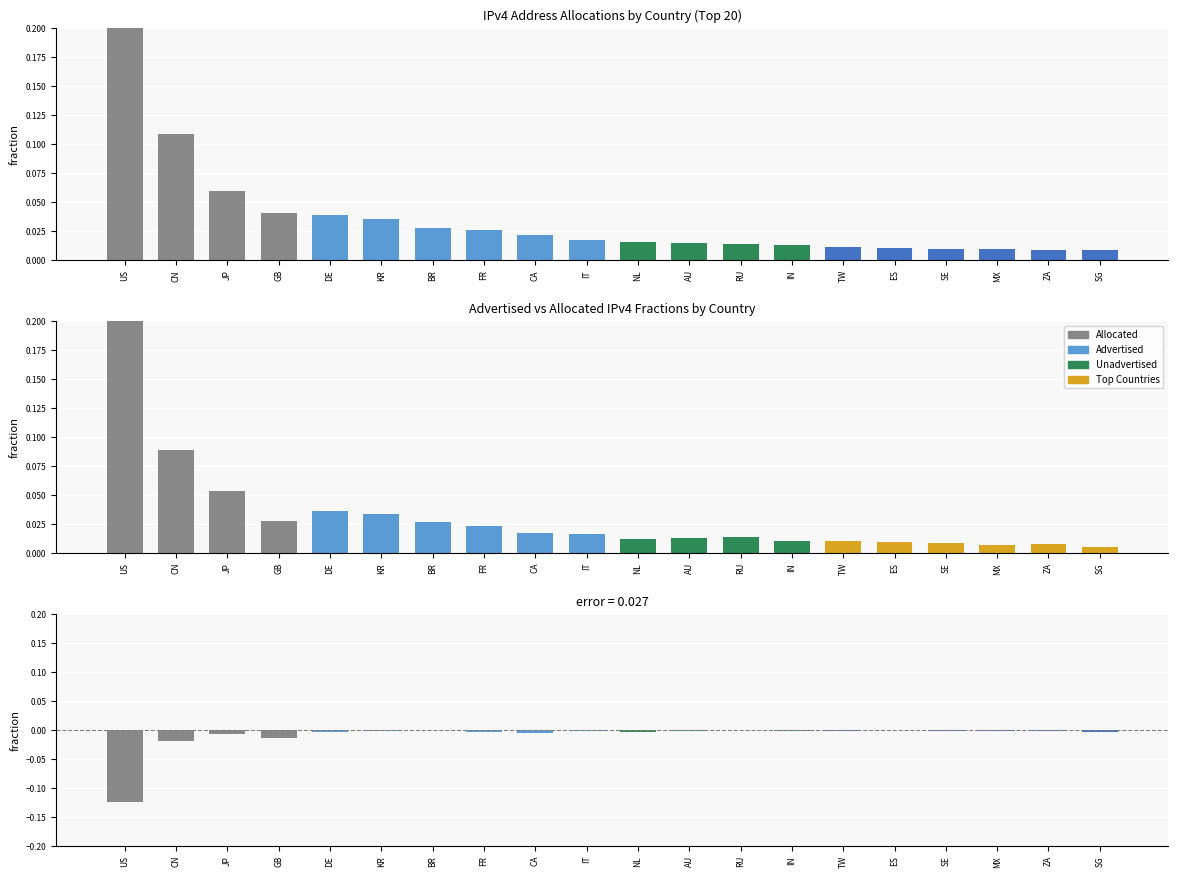

What is the total value across all series at CN?

0.2